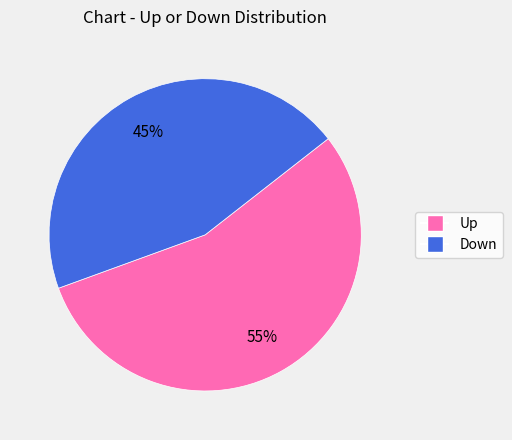

Is there any slice that represents more than half of the pie?

Yes